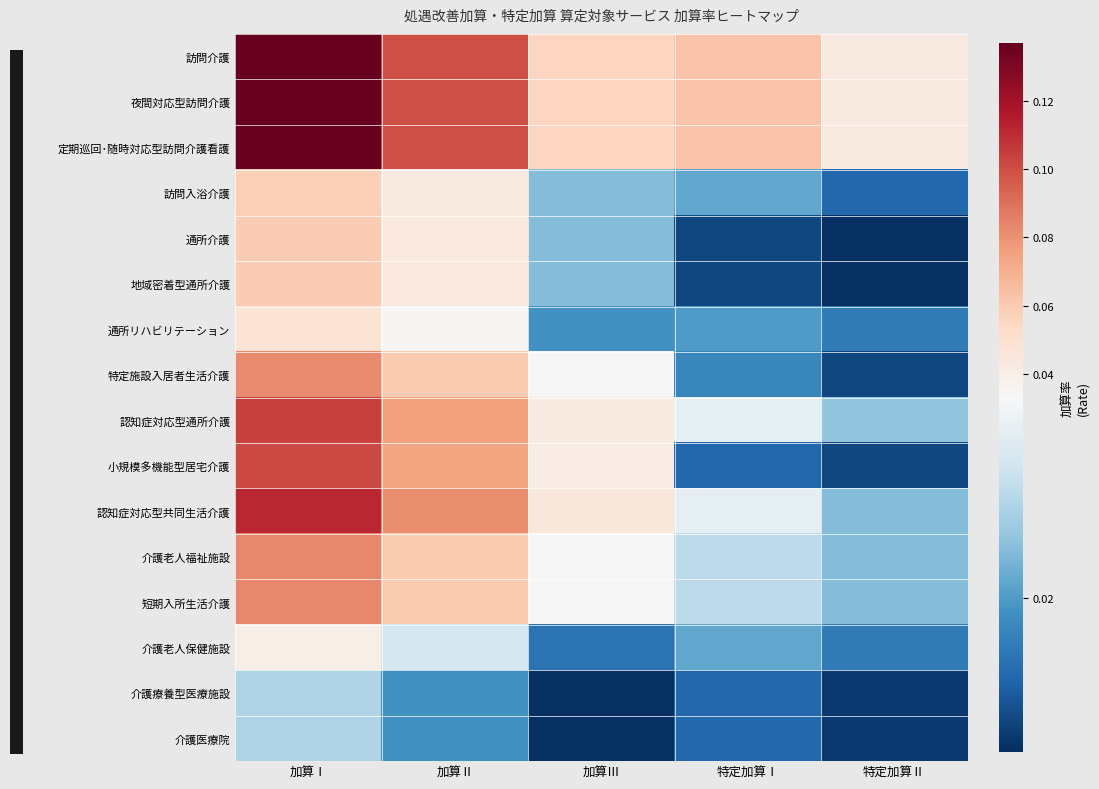

At 加算Ⅲ, list the series in order from smallest to largest.

介護療養型医療施設, 介護医療院, 介護老人保健施設, 通所リハビリテーション, 訪問入浴介護, 通所介護, 地域密着型通所介護, 特定施設入居者生活介護, 介護老人福祉施設, 短期入所生活介護, 小規模多機能型居宅介護, 認知症対応型通所介護, 認知症対応型共同生活介護, 訪問介護, 夜間対応型訪問介護, 定期巡回･随時対応型訪問介護看護